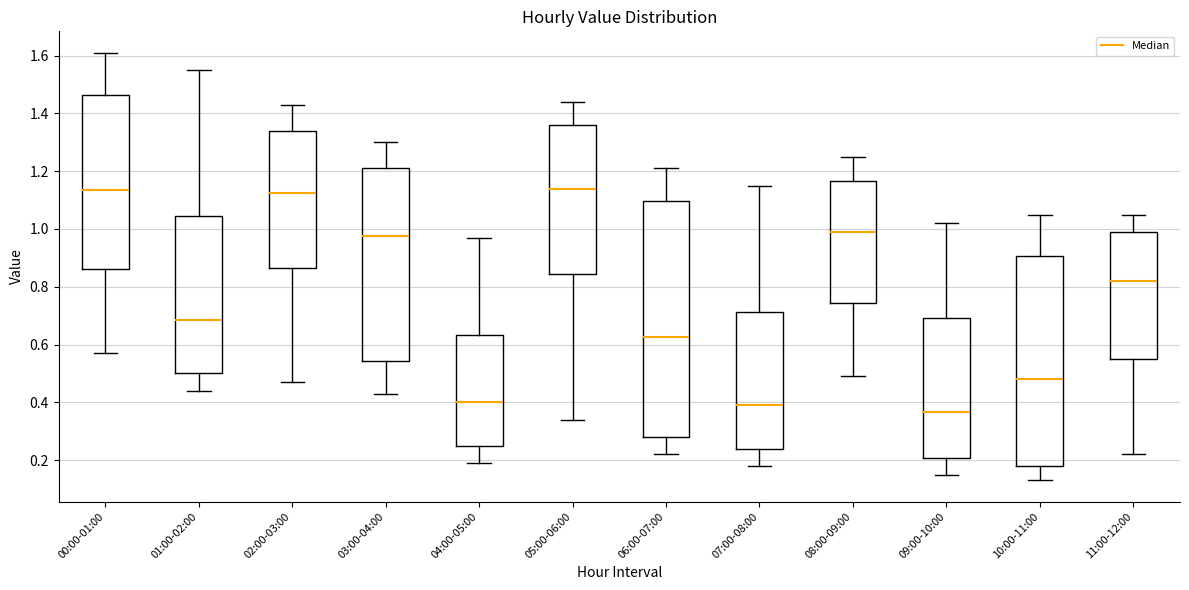

Where does the median line of the box for 11:00-12:00 sit on the y-axis? The values are not printed on the chart, so give them approximately, as read against the axis.

0.82